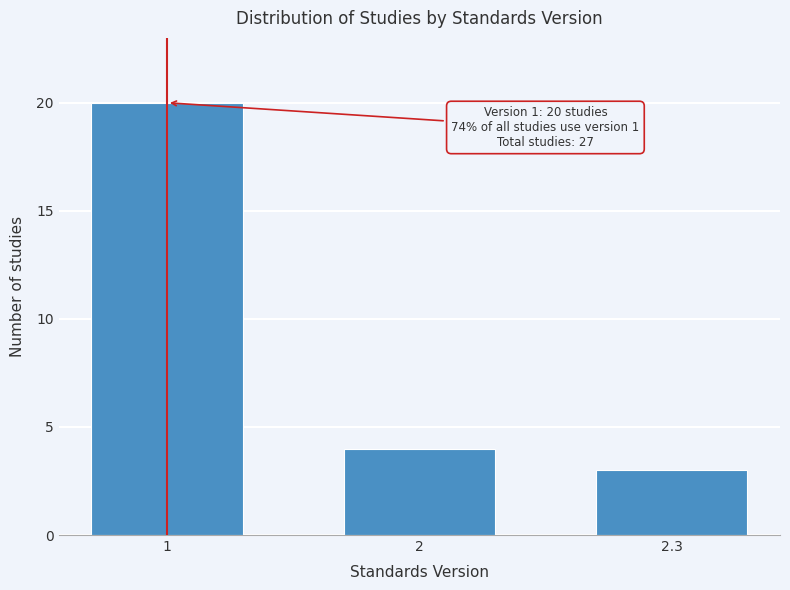

Reading left to right, what are all the values shown in this chart?

20	4	3